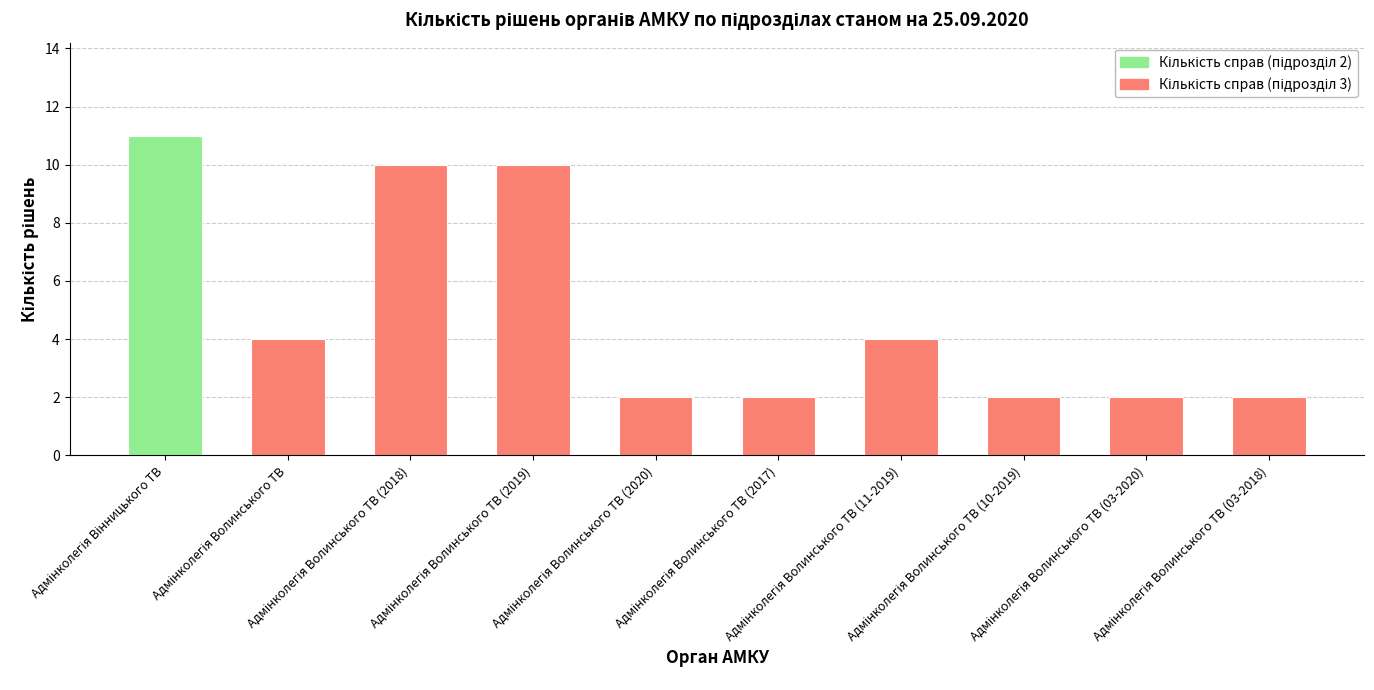

What is the sum of all Кількість справ (підрозділ 2) values?

11